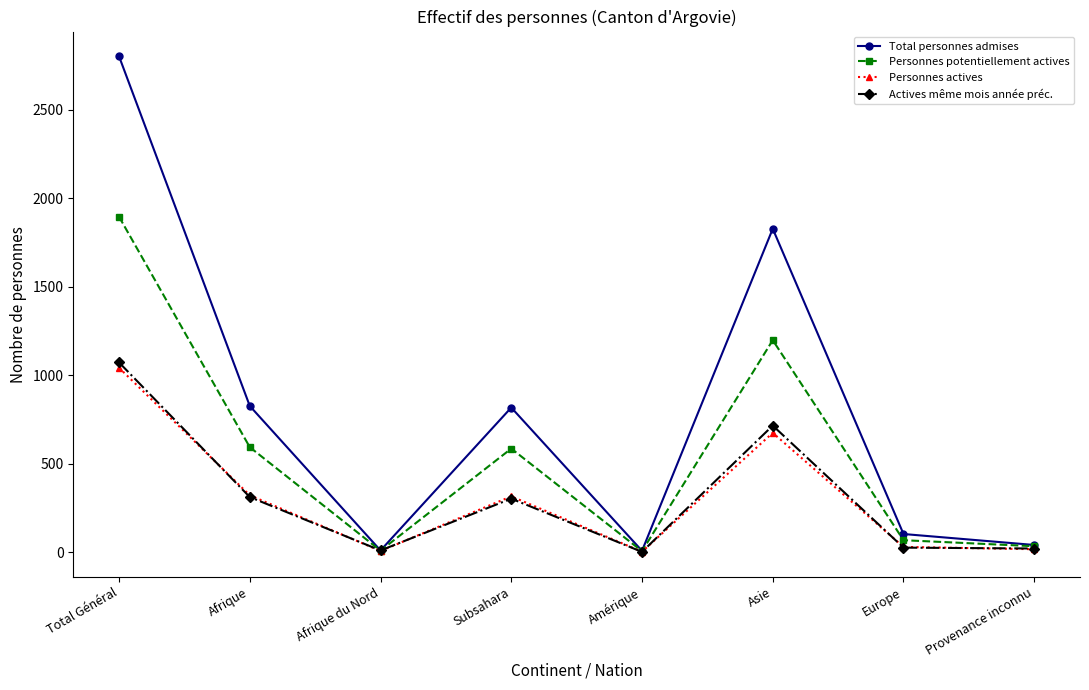

What position from the left is Amérique?

5